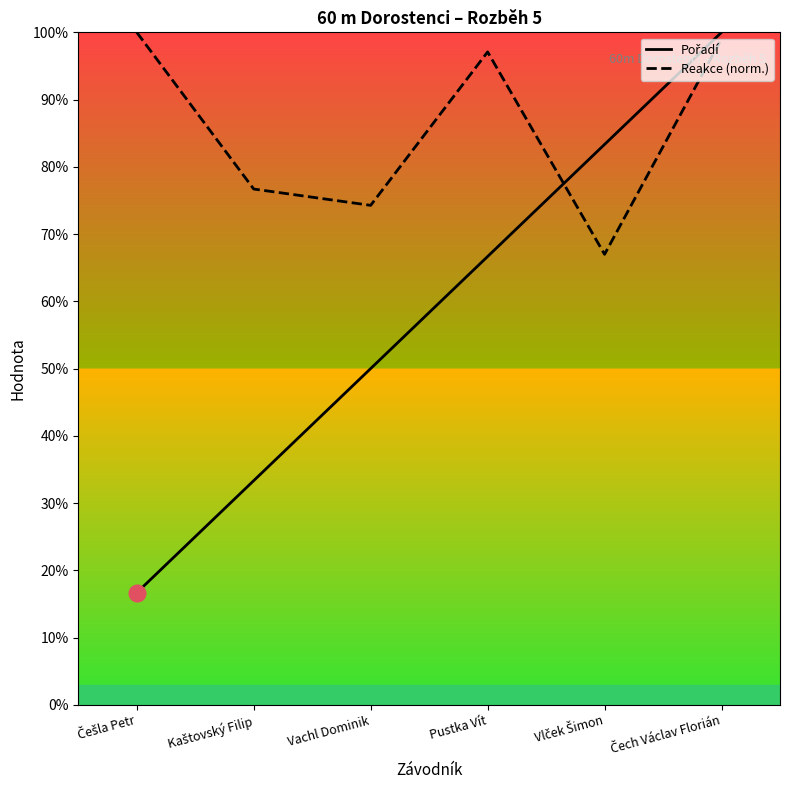

Which category has the highest value in the Pořadí series?

Čech Václav Florián